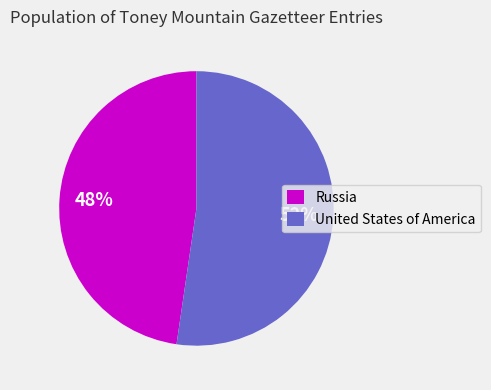

What is the smallest slice in the pie chart?

Russia